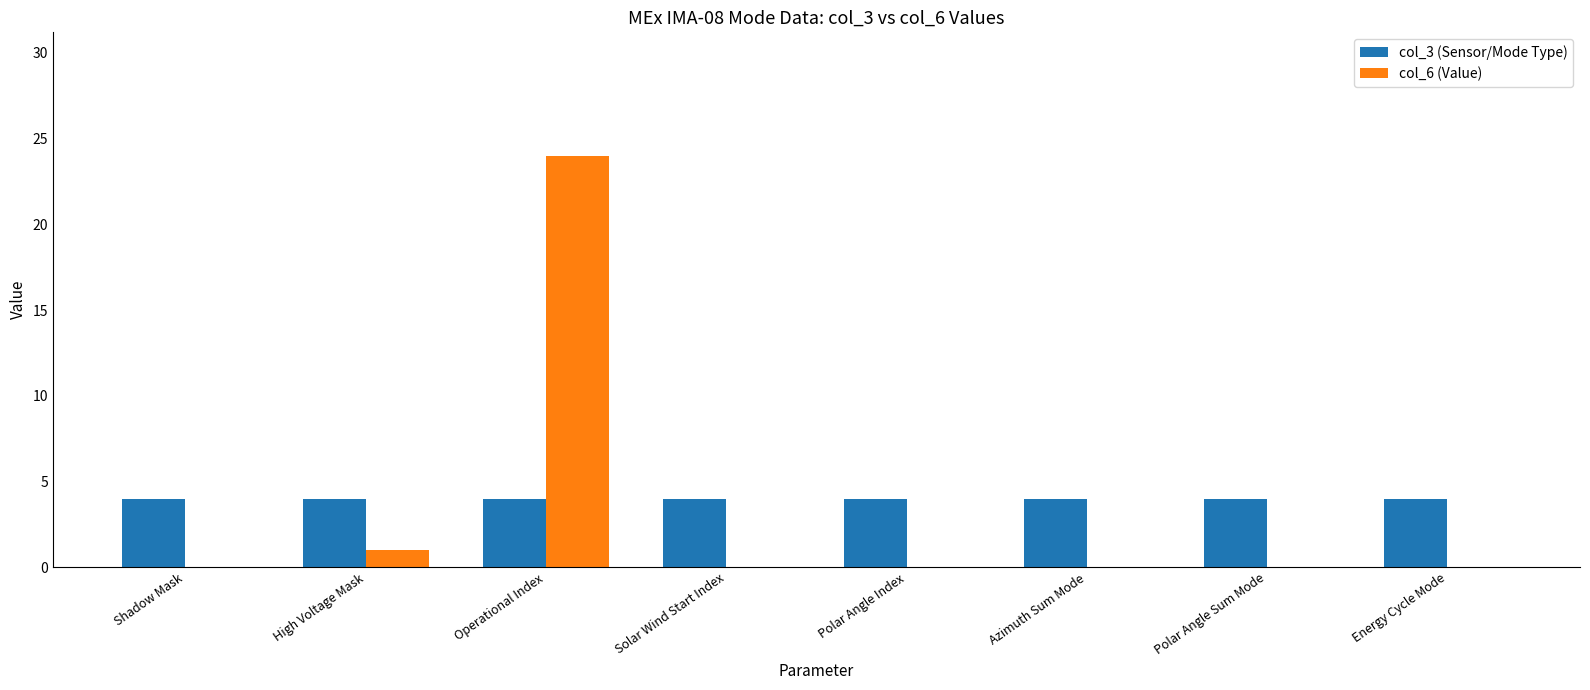

What is the sum of all col_6 (Value) values?

25